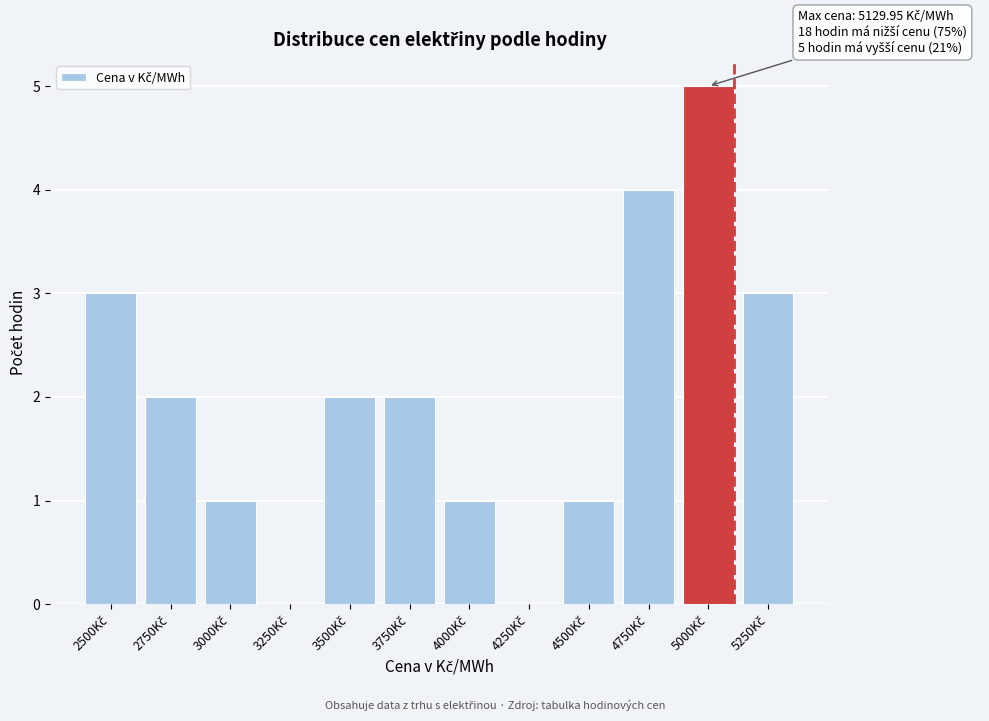

What is the maximum value shown in the chart?

5